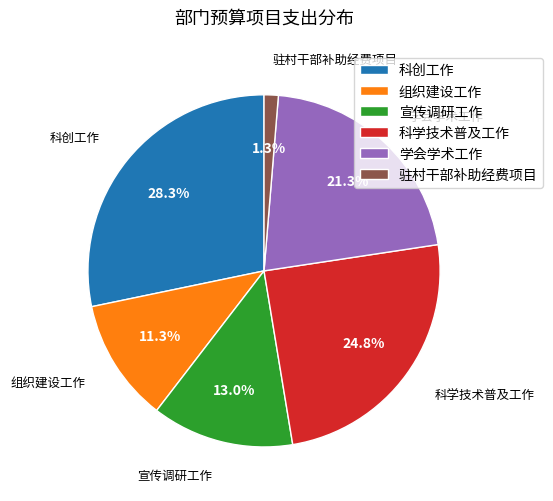

True or false: 驻村干部补助经费项目 accounts for 7% of the total.

False